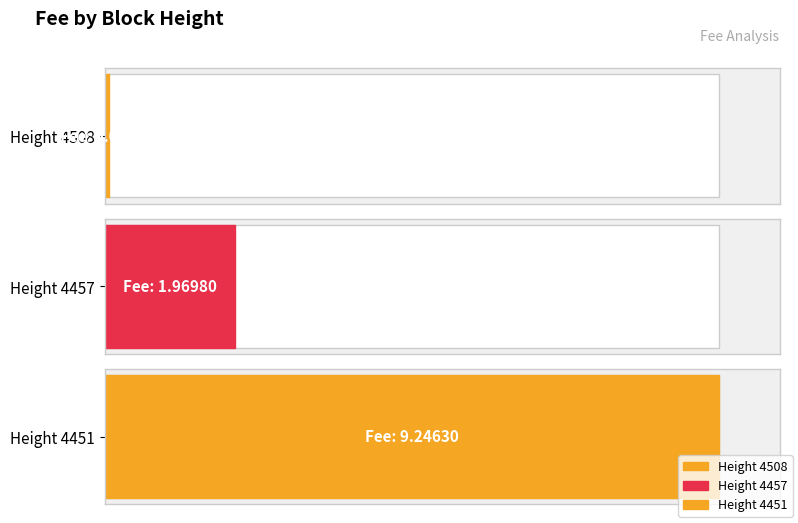

Where does the data first go above 1?

4457